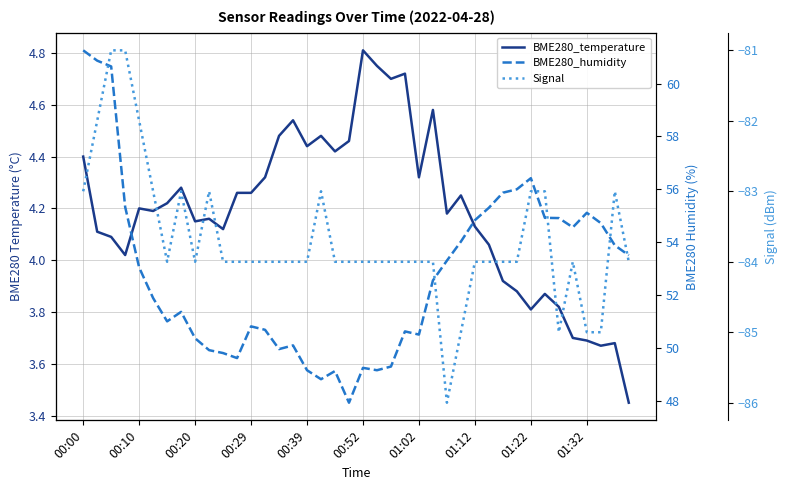

Does the chart display data point markers on the line(s)?

No